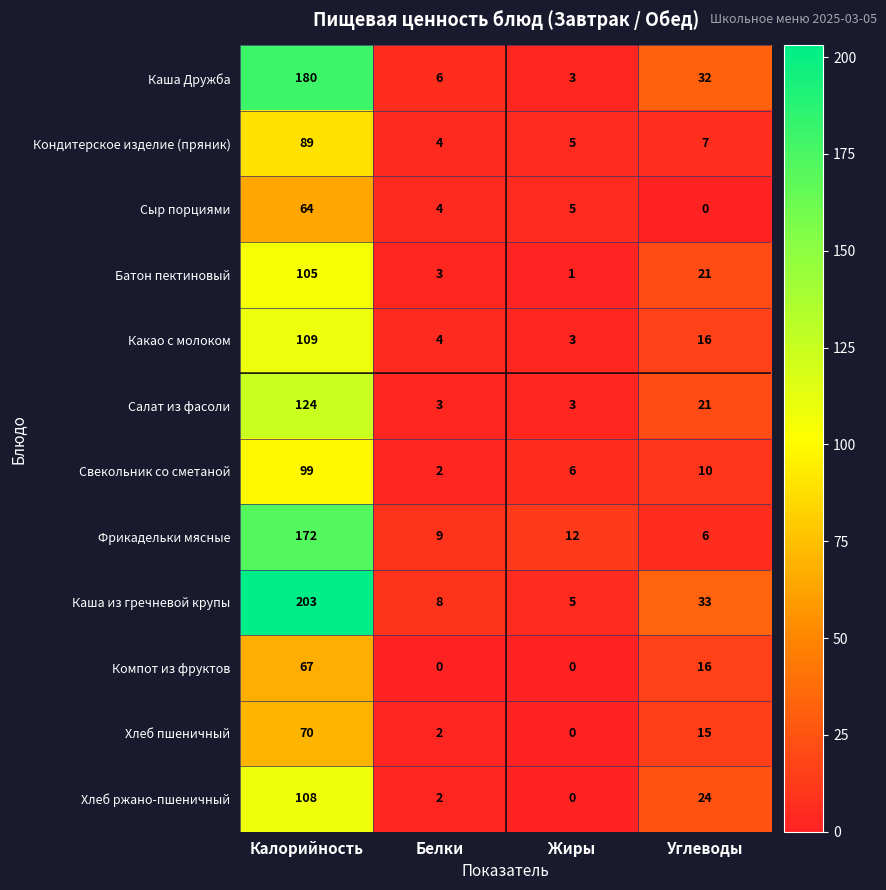

What is the difference between the Хлеб ржано-пшеничный values at Углеводы and Калорийность?

84